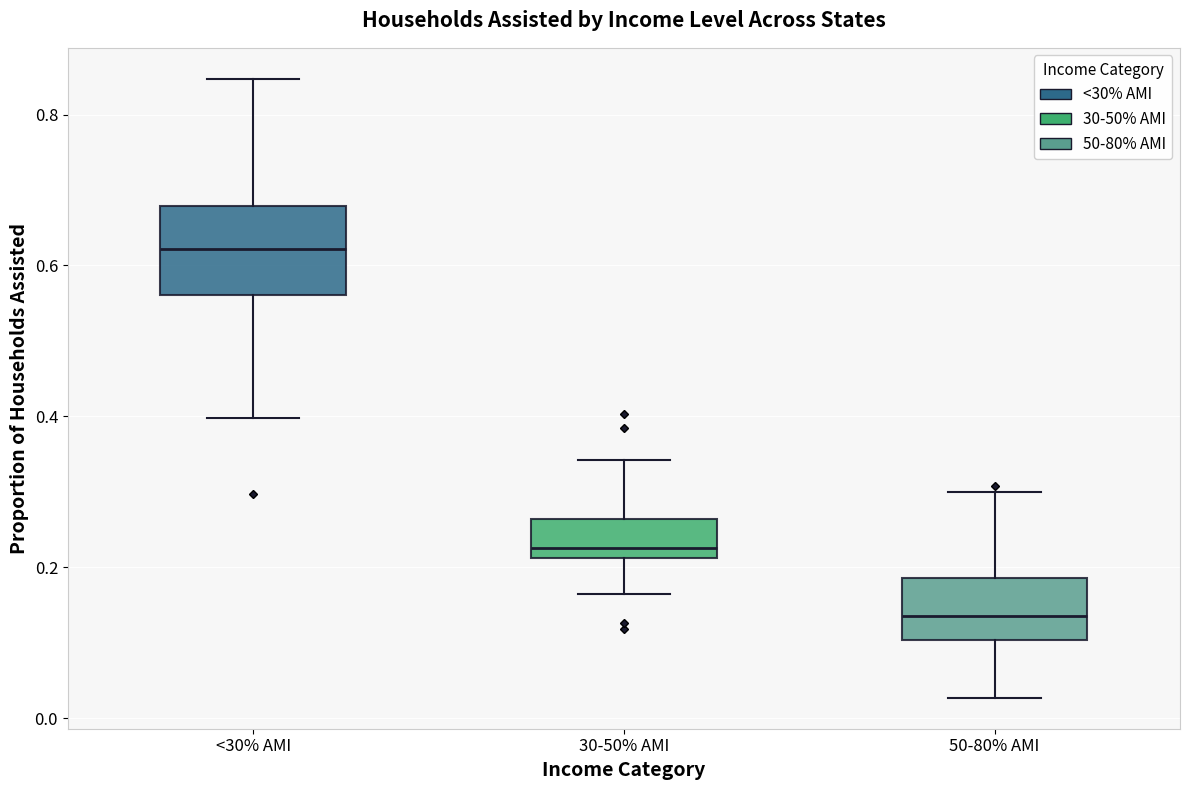

Reading left to right, transcribe this box plot: for each box, give where its median line is, the range the box spans, and where its two whiskers end, as read against the y-axis. The values are not printed on the chart, so give them approximately, as read against the axis.

<30% AMI: median 0.62, box 0.56 to 0.68, whiskers 0.40 to 0.84
30-50% AMI: median 0.22 (just above the box's lower edge), box 0.22 to 0.26, whiskers 0.16 to 0.34
50-80% AMI: median 0.14, box 0.10 to 0.18, whiskers 0.02 to 0.30